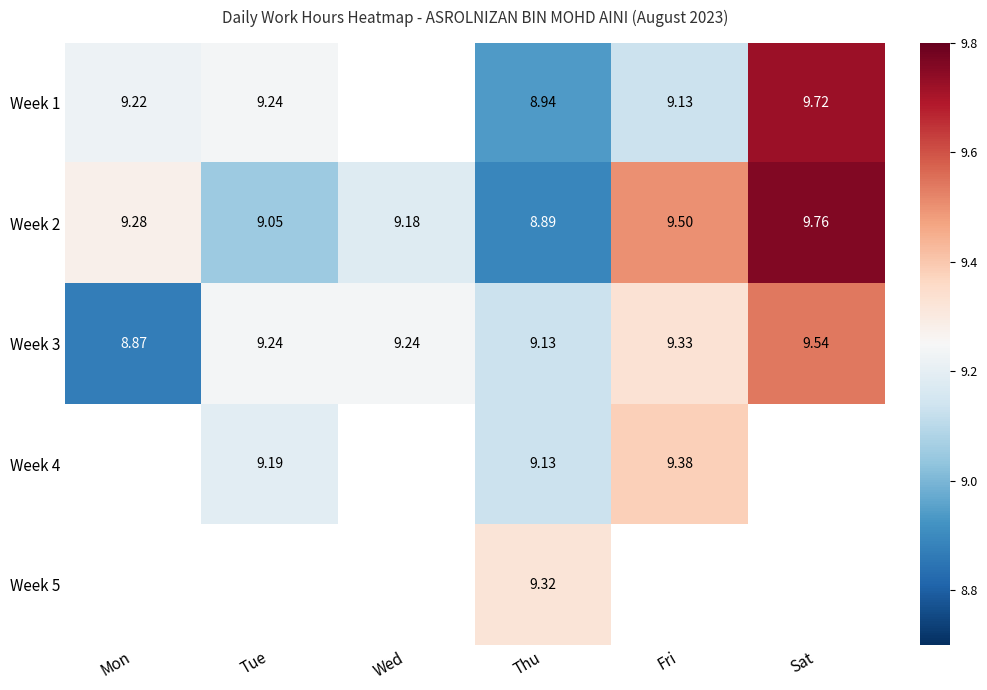

At which category is the sum across all series the highest?

Thu